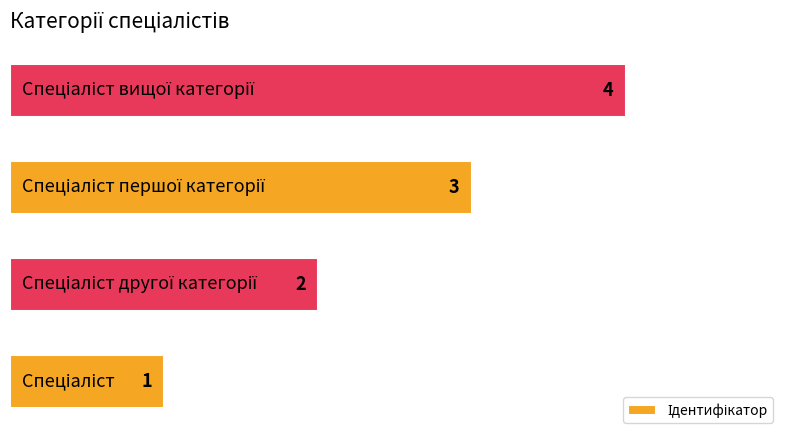

What is the sum of all values?

10